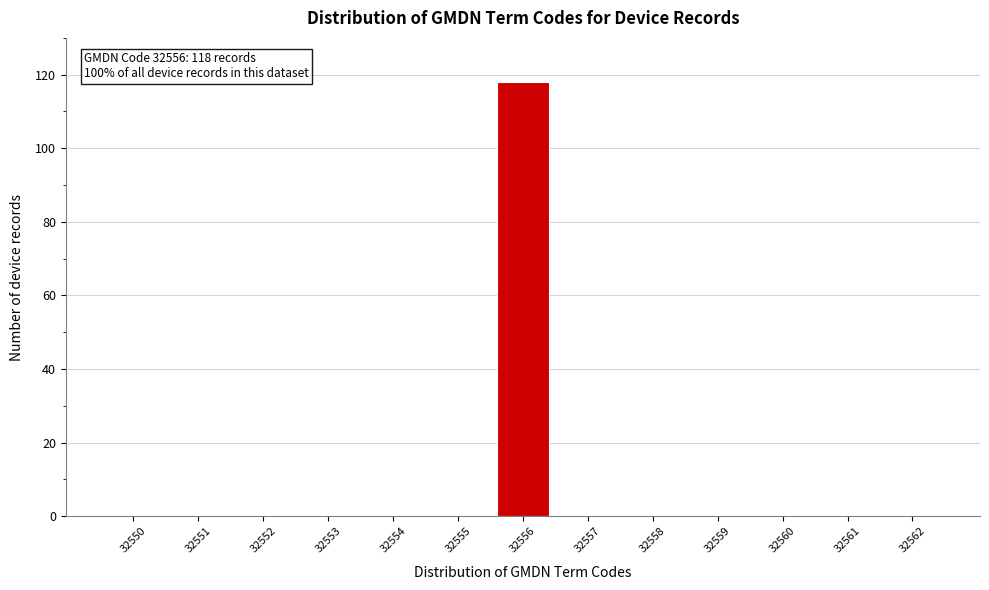

Reading left to right, extract all data points from this chart.

32550=0	32551=0	32552=0	32553=0	32554=0	32555=0	32556=118	32557=0	32558=0	32559=0	32560=0	32561=0	32562=0